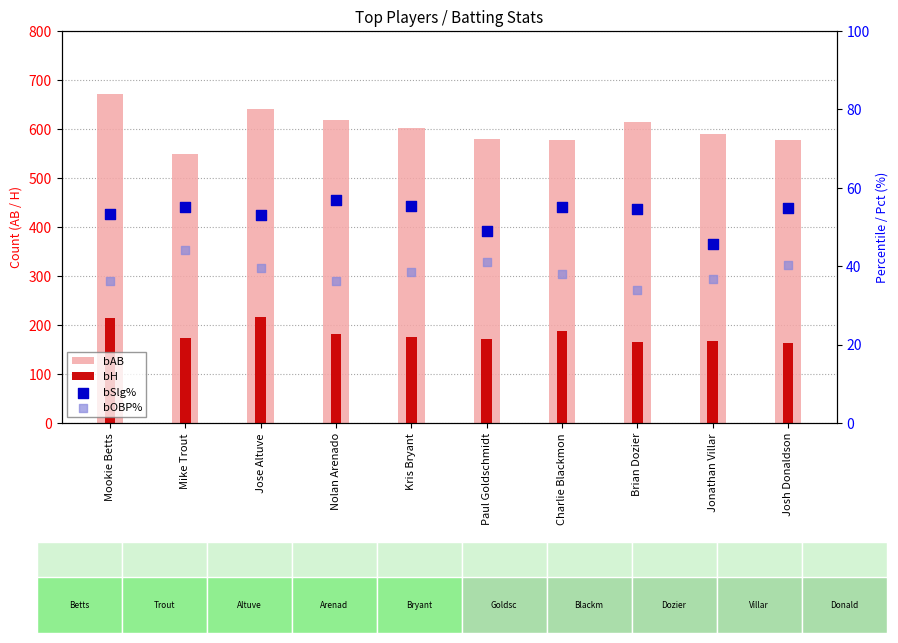

At which category is the sum across all series the highest?

Mookie Betts